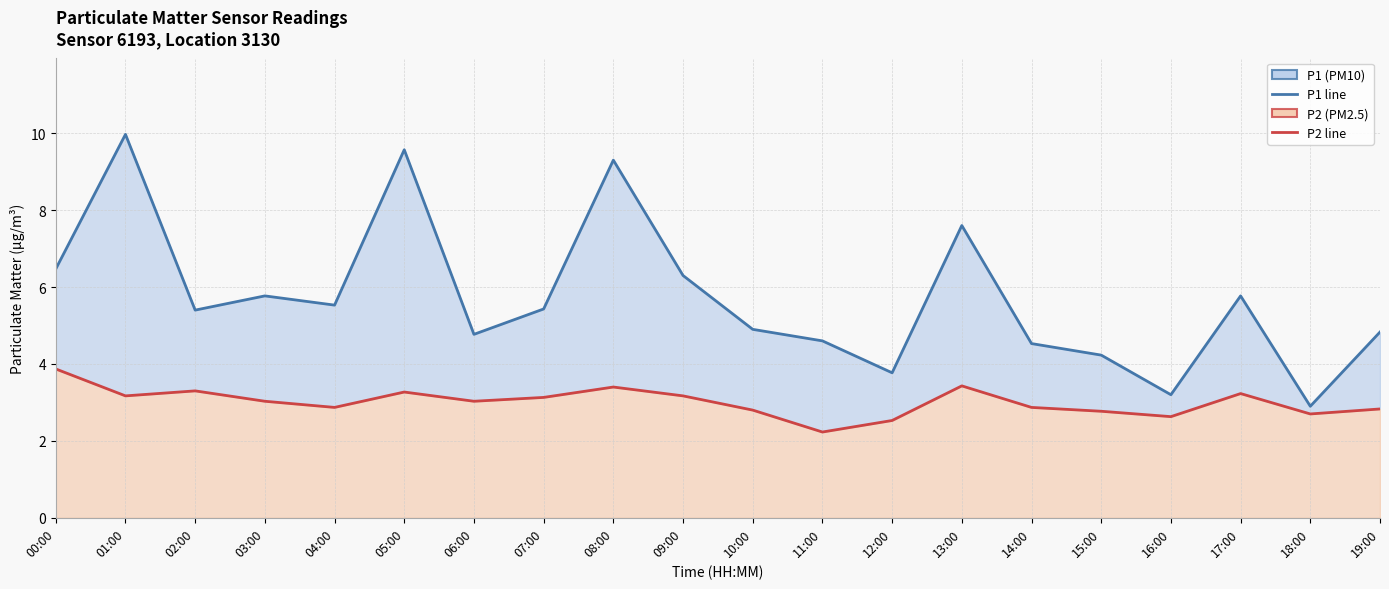

Where is the first local minimum for P2 line?

01:00